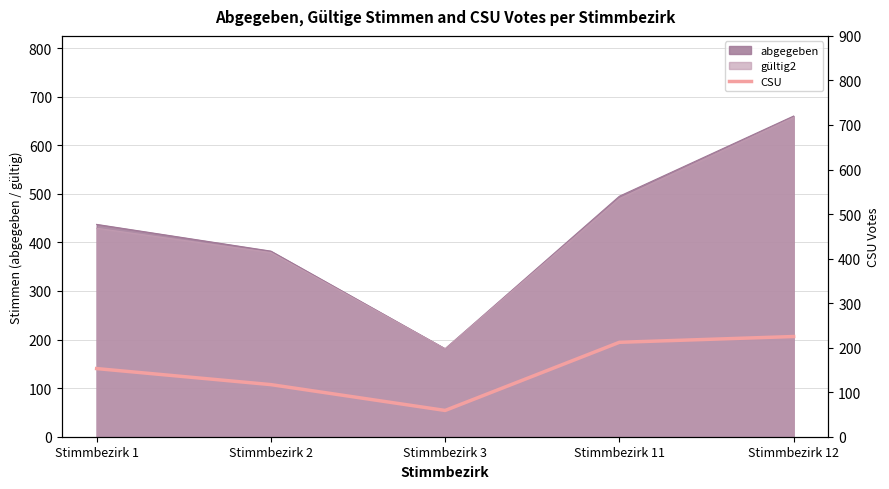

Reading right to left, what are all the values shown in this chart?

Stimmbezirk 12=225	Stimmbezirk 11=212	Stimmbezirk 3=59	Stimmbezirk 2=117	Stimmbezirk 1=153